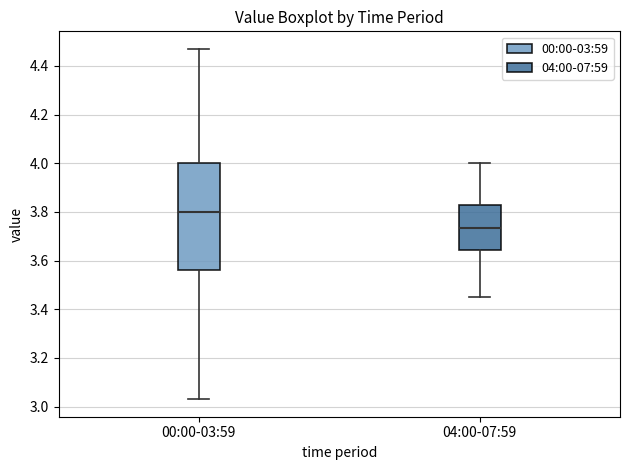

Comparing the boxes themselves (not the whiskers), which one is the tallest?

00:00-03:59